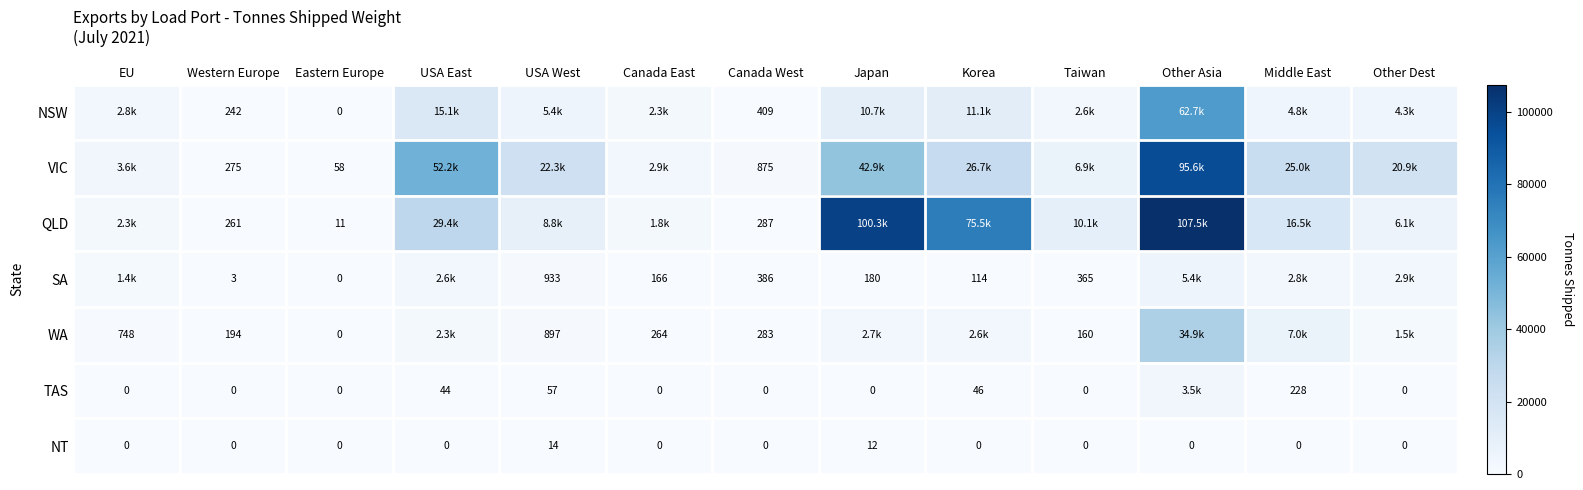

What is the difference between the highest and lowest values at Western Europe?

275